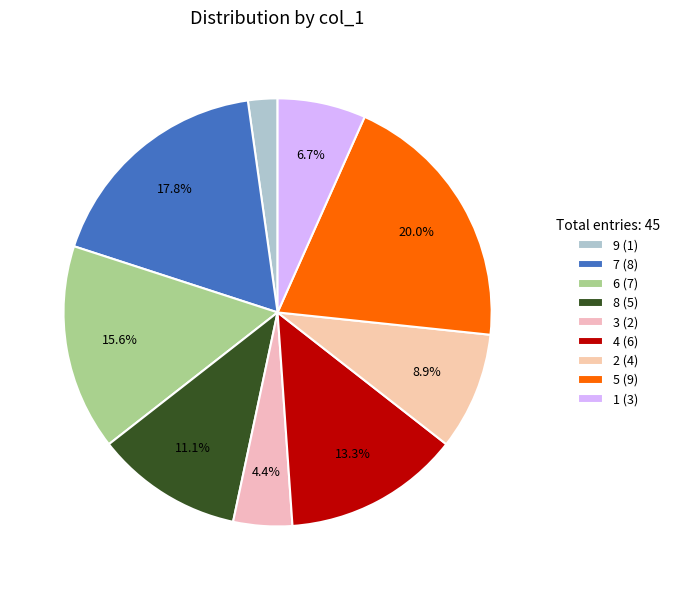

What is the smallest slice in the pie chart?

9